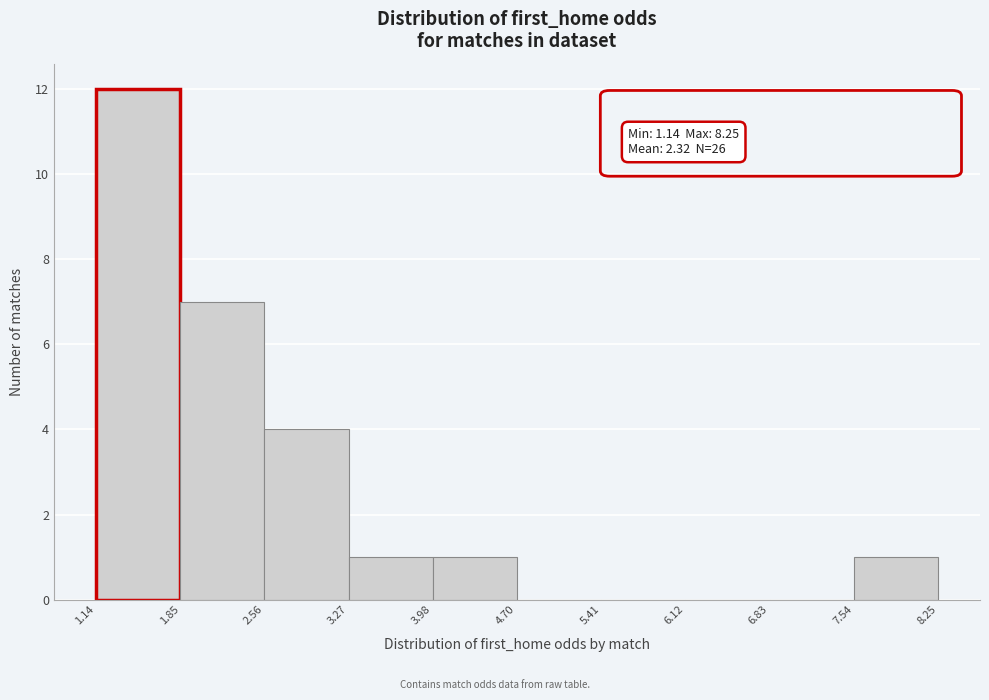

Over which range of the x-axis is the bar tallest?

1.14 to 1.85